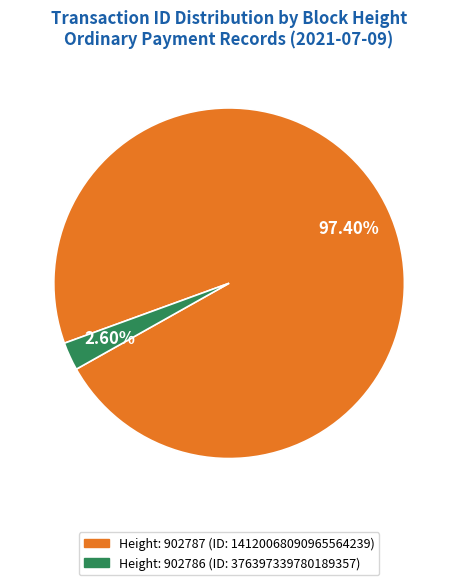

Is there a majority slice in this chart?

Yes